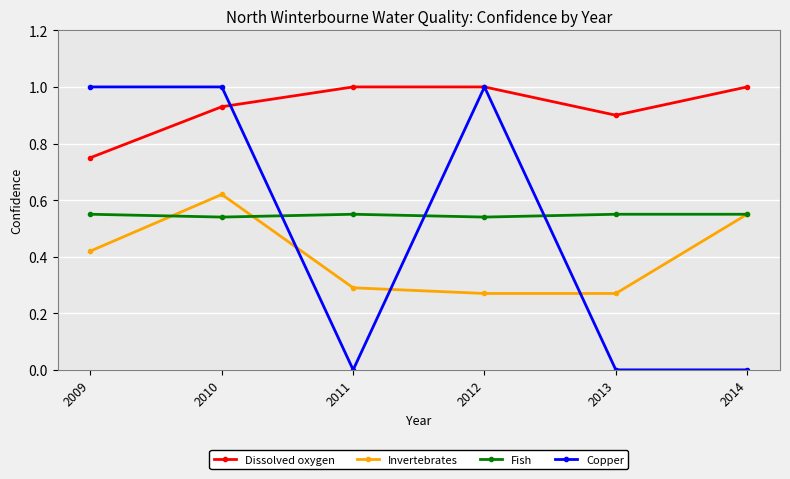

Is the value of Invertebrates at 2010 greater than the value of Dissolved oxygen at 2011?

No